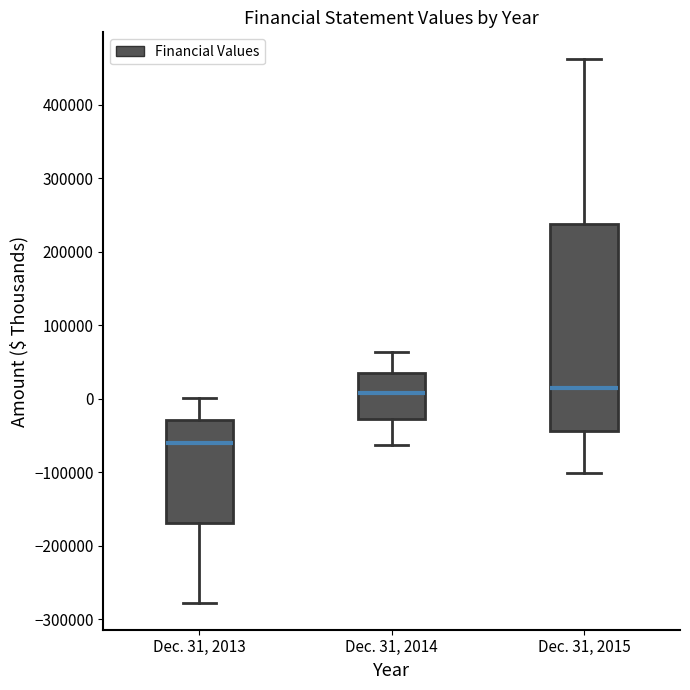

Reading left to right, read every box against the y-axis: the position of its median line, the range the box covers, and the ends of its whiskers. The values are not printed on the chart, so give them approximately, as read against the axis.

Dec. 31, 2013: median -60000, box -170000 to -30000, whiskers -280000 to 0
Dec. 31, 2014: median 10000, box -30000 to 40000, whiskers -60000 to 60000
Dec. 31, 2015: median 10000, box -40000 to 240000, whiskers -100000 to 460000